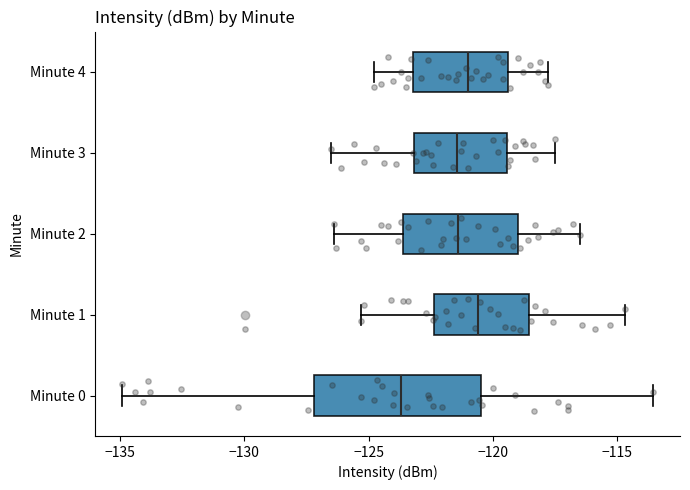

Reading bottom to top, read every box against the x-axis: the position of its median line, the range the box covers, and the ends of its whiskers. The values are not printed on the chart, so give them approximately, as read against the axis.

Minute 0: median -123.5, box -127.0 to -120.5, whiskers -135.0 to -113.5
Minute 1: median -120.5, box -122.5 to -118.5, whiskers -125.5 to -114.5
Minute 2: median -121.5, box -123.5 to -119.0, whiskers -126.5 to -116.5
Minute 3: median -121.5, box -123.0 to -119.5, whiskers -126.5 to -117.5
Minute 4: median -121.0, box -123.0 to -119.5, whiskers -125.0 to -118.0